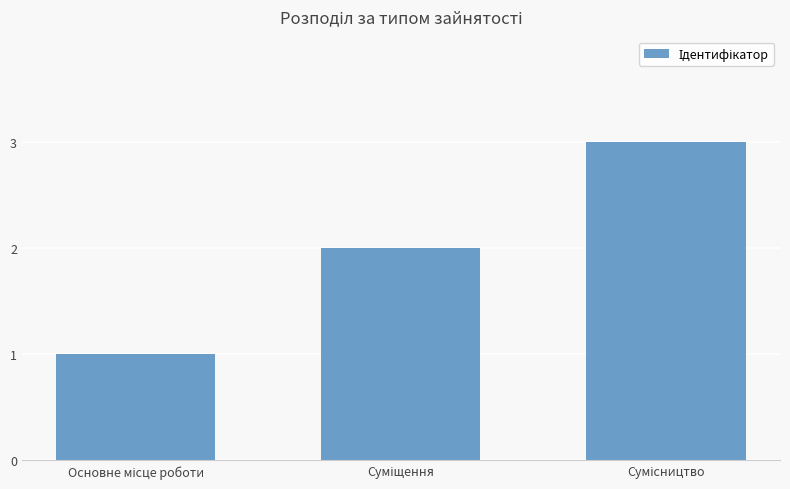

Reading left to right, list all the values displayed in this chart.

1	2	3